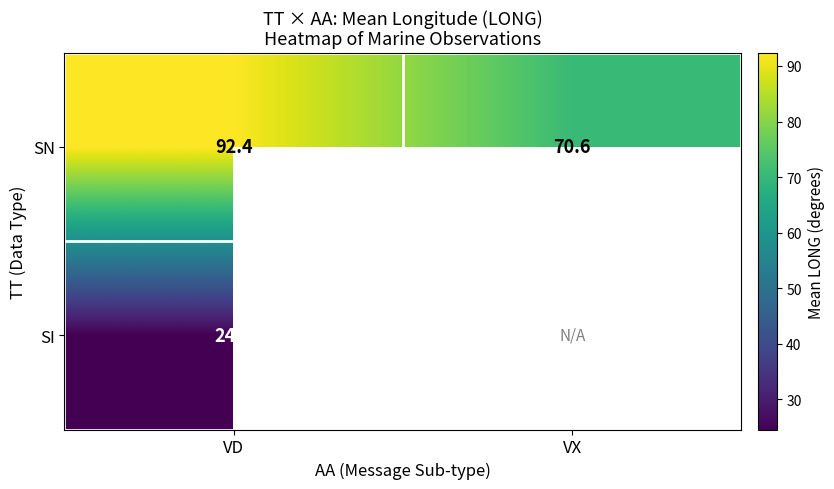

Which category has the highest value across all series?

VD